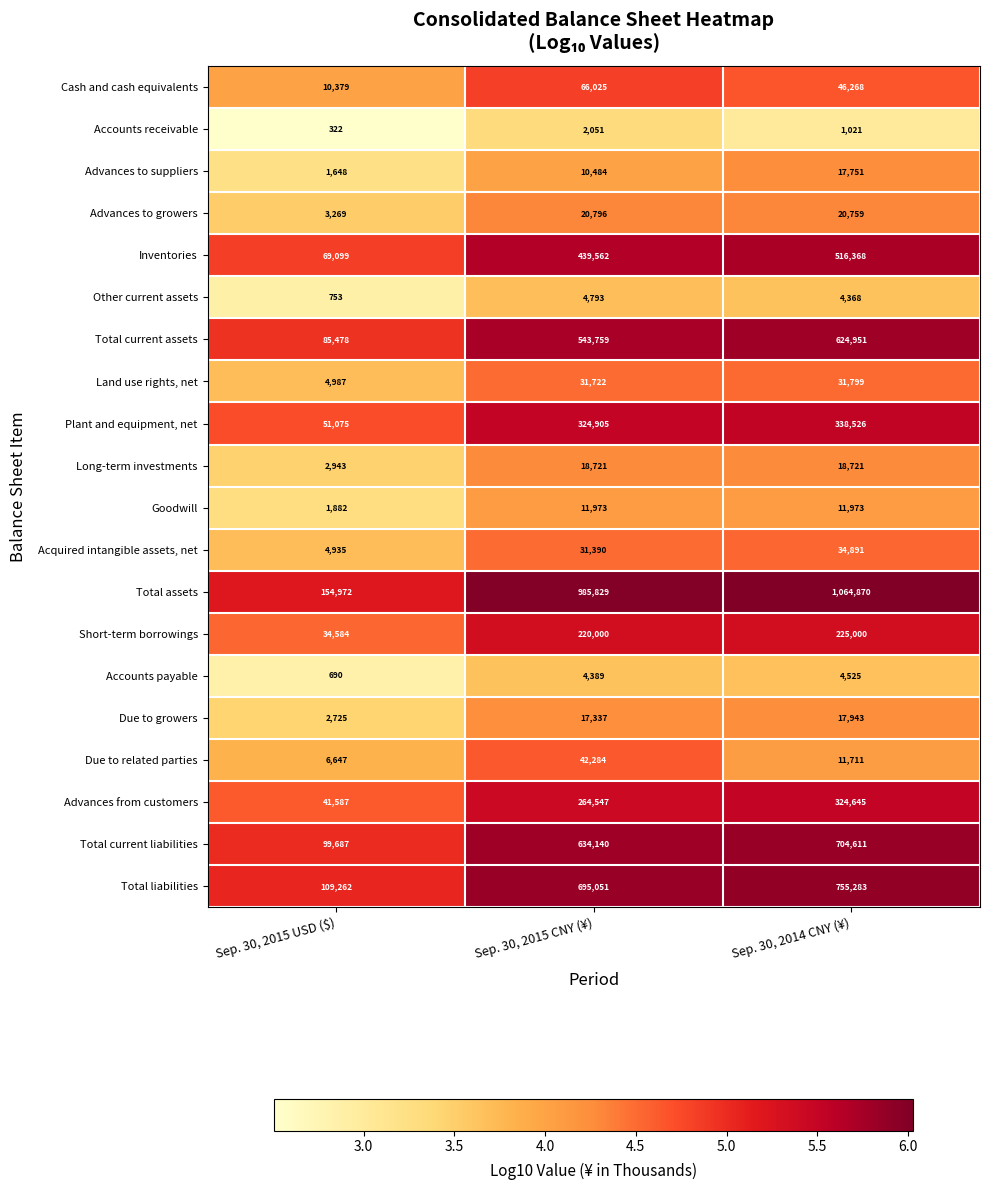

Which series has the largest range (max minus min)?

Total assets